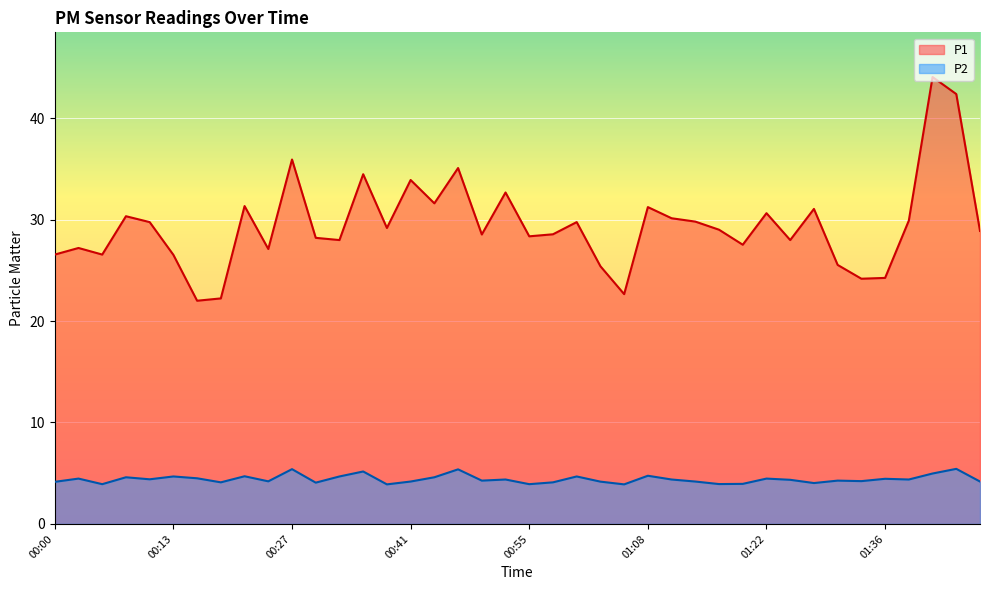

True or false: P2 has a value of 1.2 at 00:41.

False